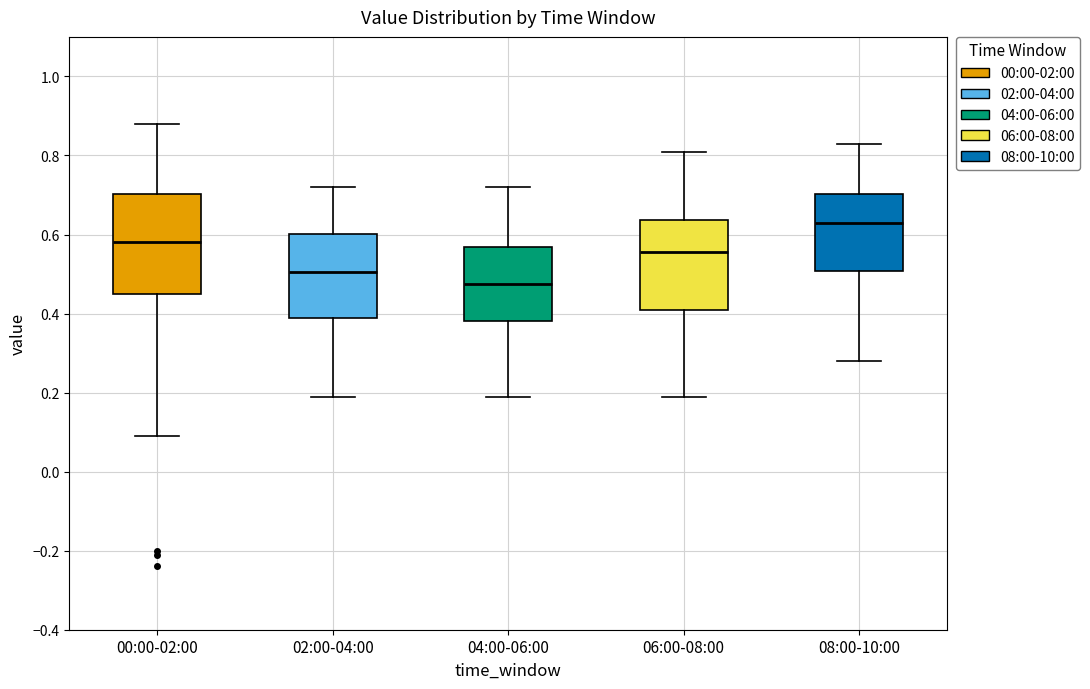

Reading left to right, read every box against the y-axis: the position of its median line, the range the box covers, and the ends of its whiskers. The values are not printed on the chart, so give them approximately, as read against the axis.

00:00-02:00: median 0.58, box 0.46 to 0.70, whiskers 0.10 to 0.88
02:00-04:00: median 0.50, box 0.38 to 0.60, whiskers 0.20 to 0.72
04:00-06:00: median 0.48, box 0.38 to 0.56, whiskers 0.20 to 0.72
06:00-08:00: median 0.56, box 0.42 to 0.64, whiskers 0.20 to 0.82
08:00-10:00: median 0.64, box 0.50 to 0.70, whiskers 0.28 to 0.84